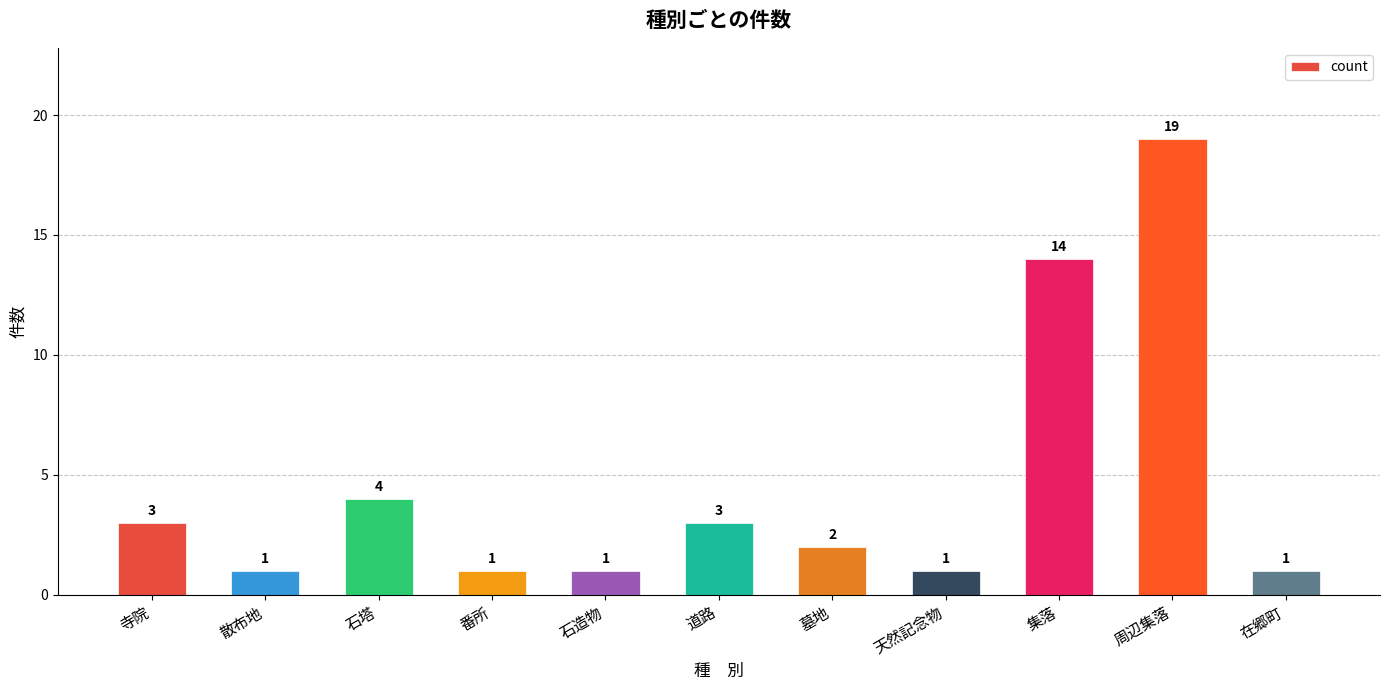

Count the number of categories in the chart.

11